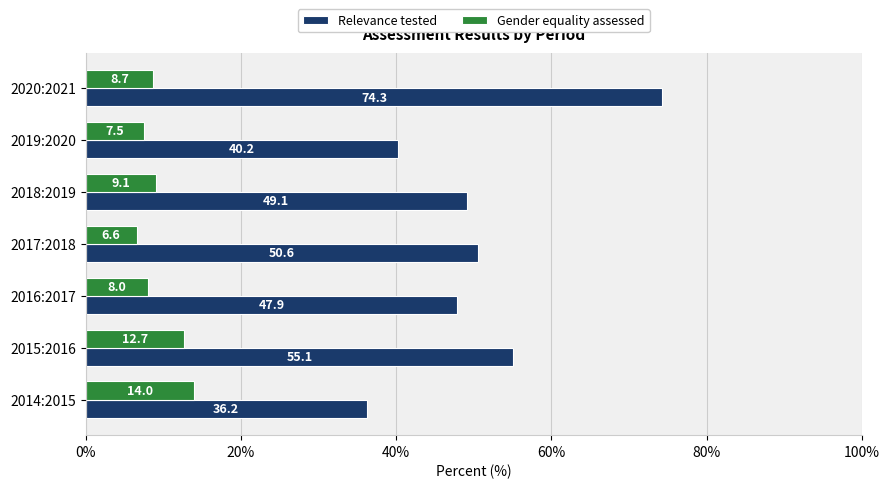

The Gender equality assessed series shows 7.5 at 2019:2020. True or false?

True